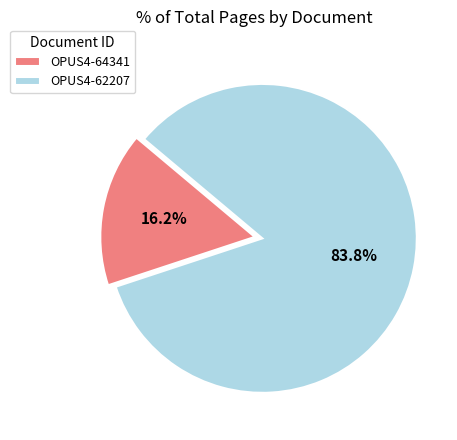

Combined, what portion of the pie is OPUS4-64341 and OPUS4-62207?

100.0%